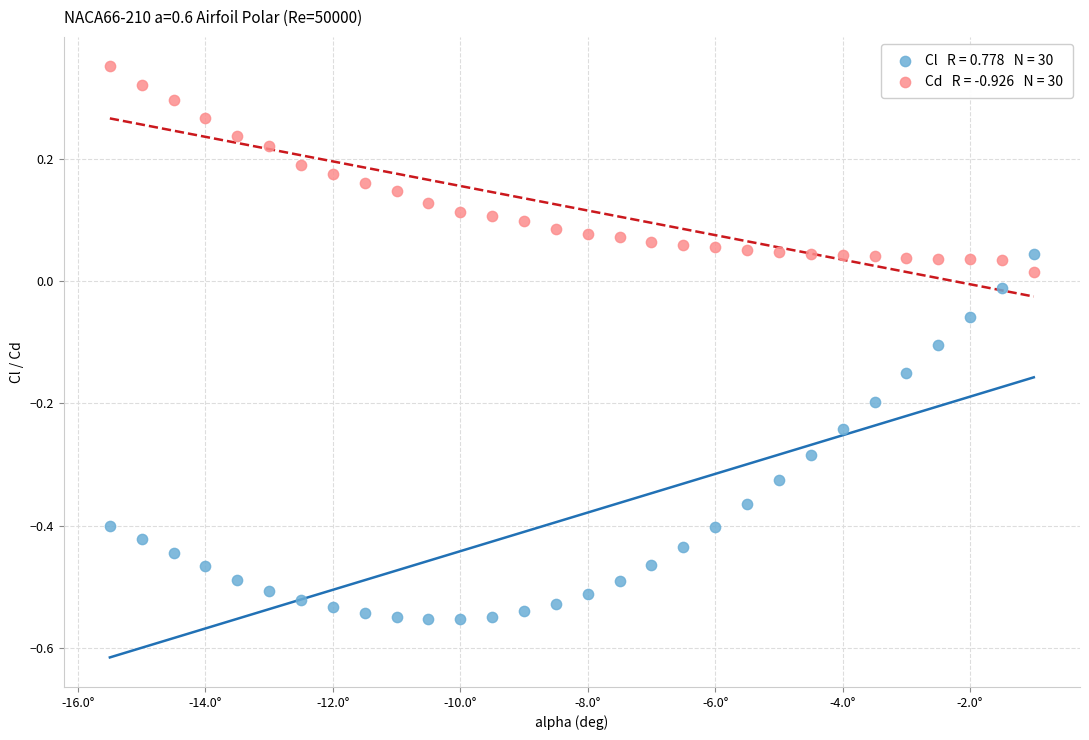

Across all data points, what is the range of X values (max minus min)?

14.5